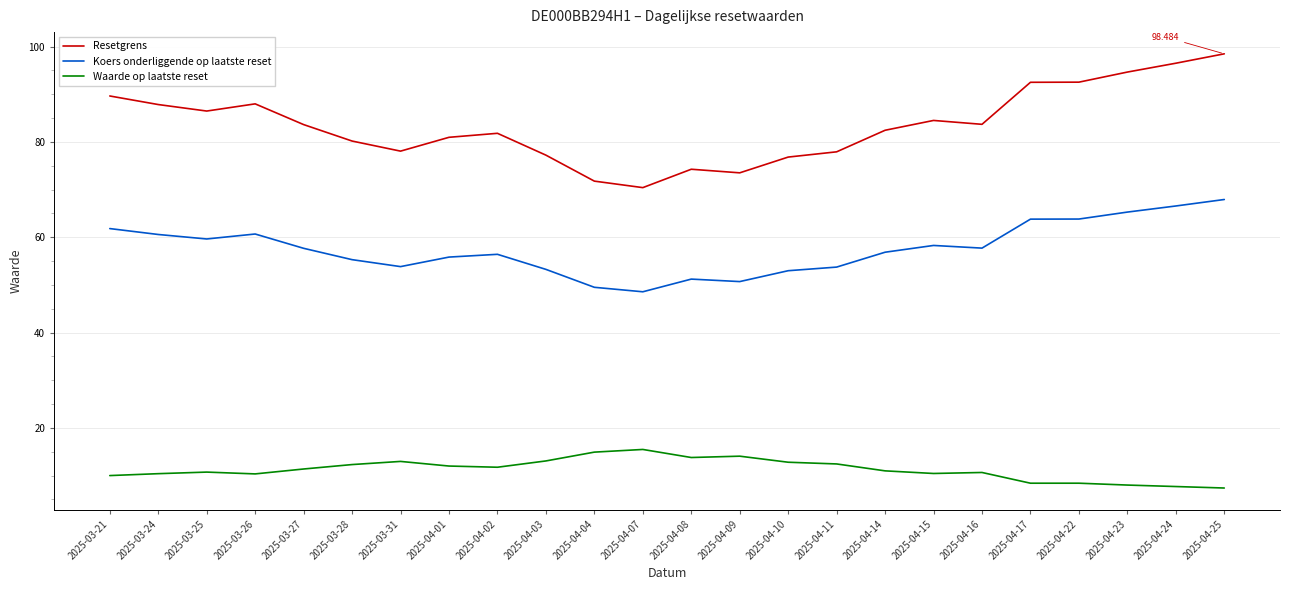

The Waarde op laatste reset series shows 8.4 at 2025-04-17. True or false?

True